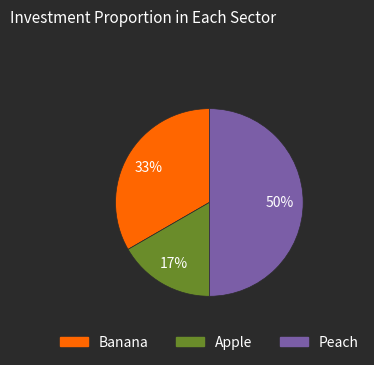

Is Banana the majority of the pie?

No